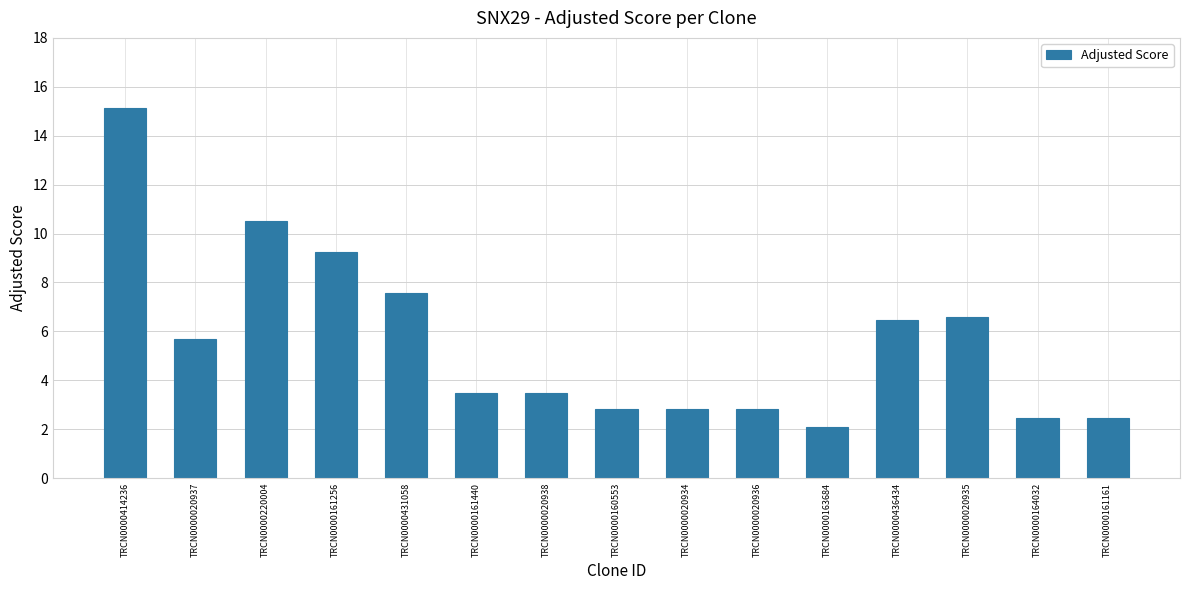

Reading left to right, what are all the values shown in this chart?

15.1	5.7	10.5	9.2	7.6	3.5	3.5	2.8	2.8	2.8	2.1	6.5	6.6	2.5	2.5